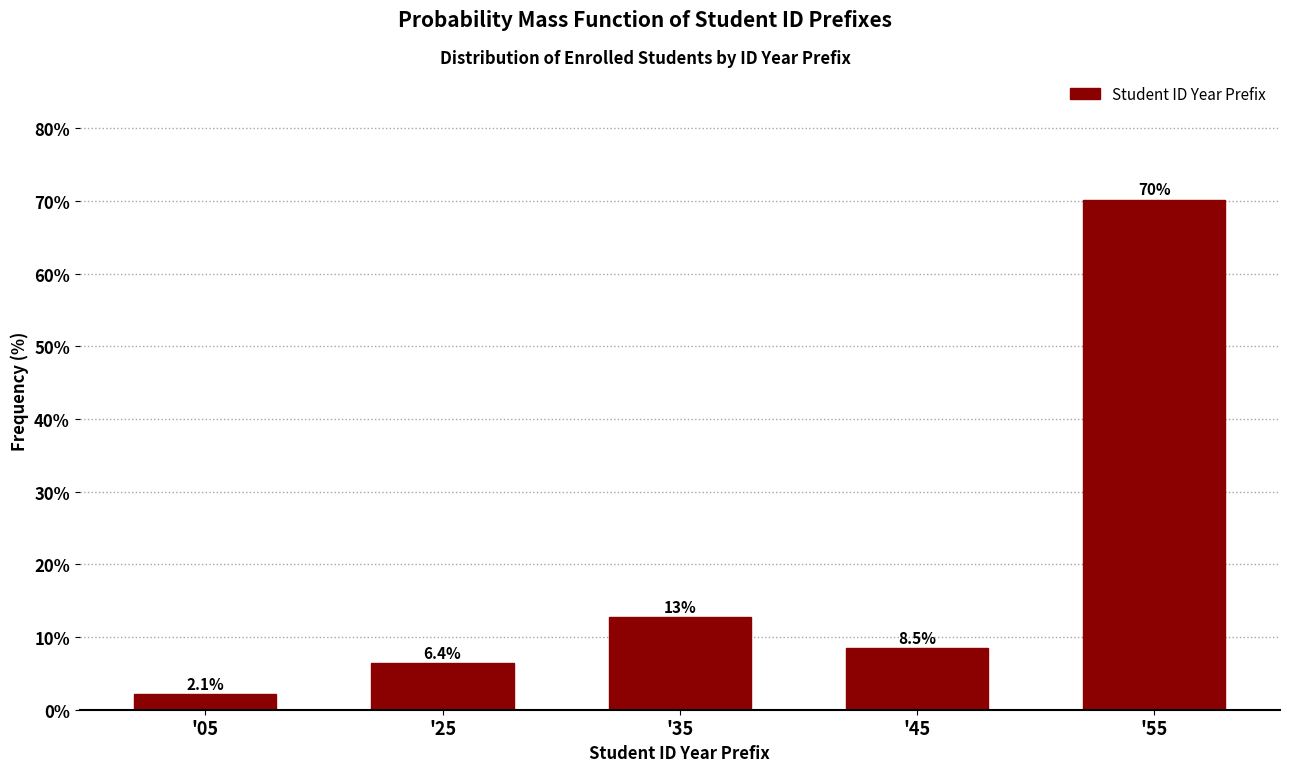

Reading left to right, what are all the values shown in this chart?

2.1	6.4	12.8	8.5	70.2